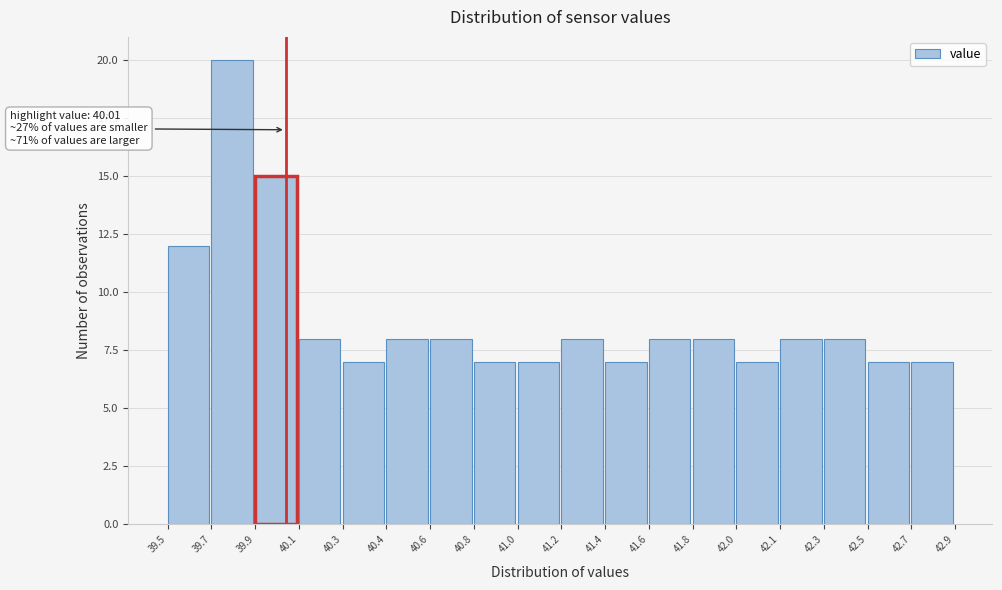

Reading right to left, extract all data points from this chart.

42.7=7	42.5=7	42.3=8	42.1=8	42.0=7	41.8=8	41.6=8	41.4=7	41.2=8	41.0=7	40.8=7	40.6=8	40.4=8	40.3=7	40.1=8	39.9=15	39.7=20	39.5=12